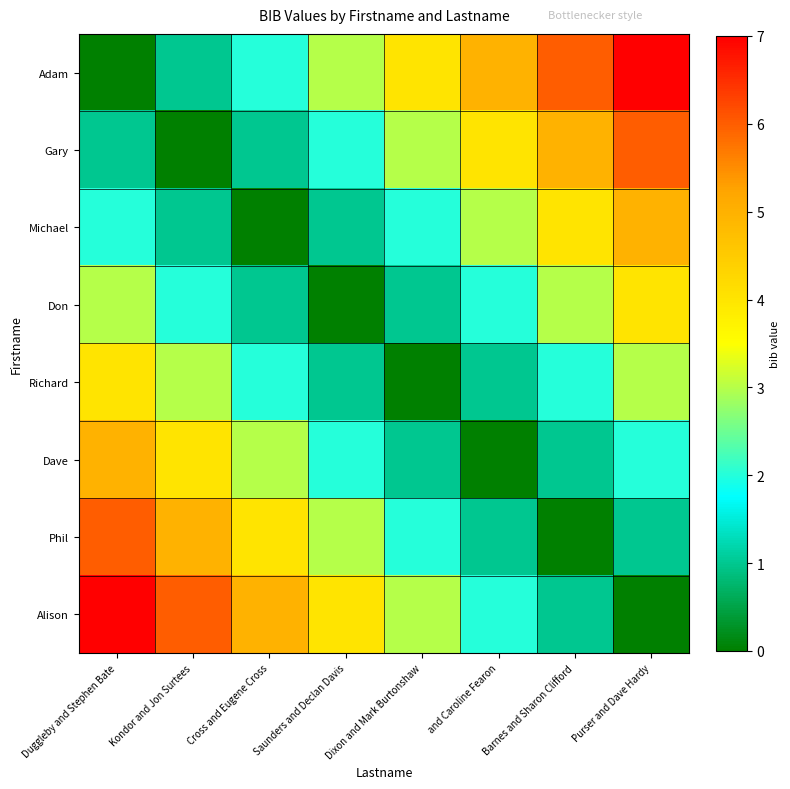

Rank the series at Barnes and Sharon Clifford from highest to lowest value.

Adam, Gary, Michael, Don, Richard, Dave, Alison, Phil